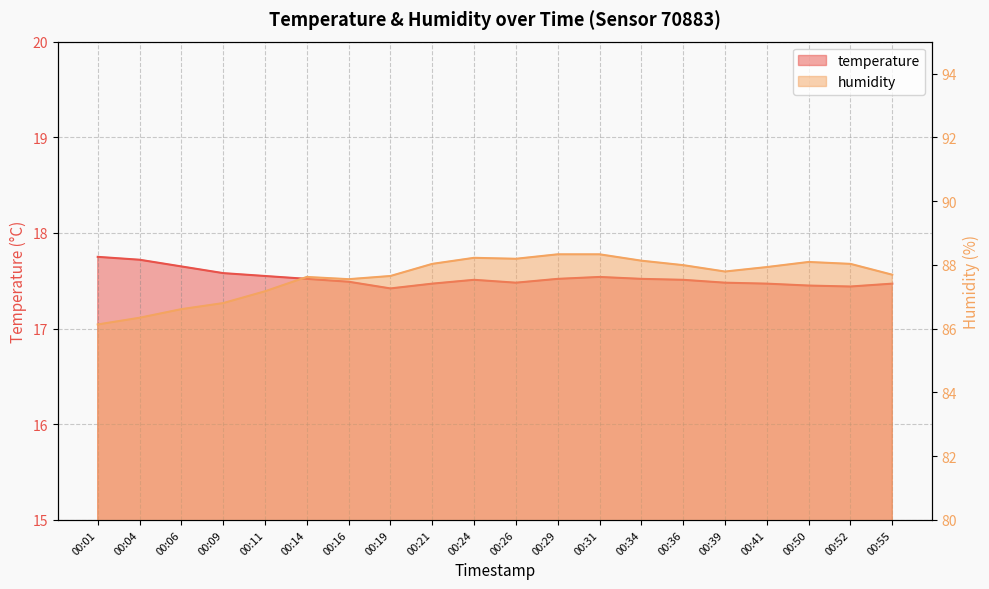

In humidity, how many points are lower than both neighbors (excluding endpoints)?

3